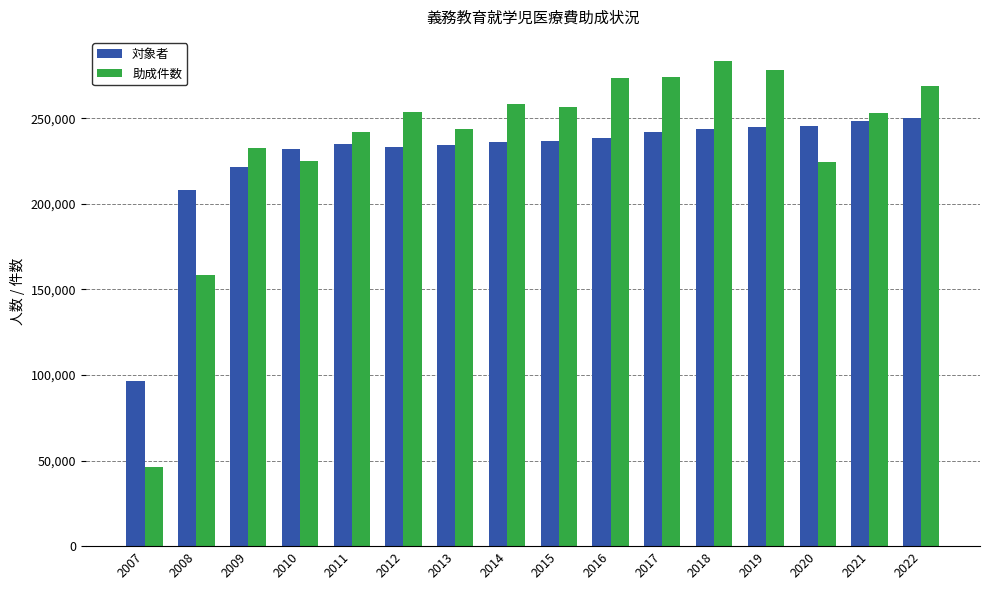

What is the difference between the 助成件数 values at 2017 and 2011?

31985